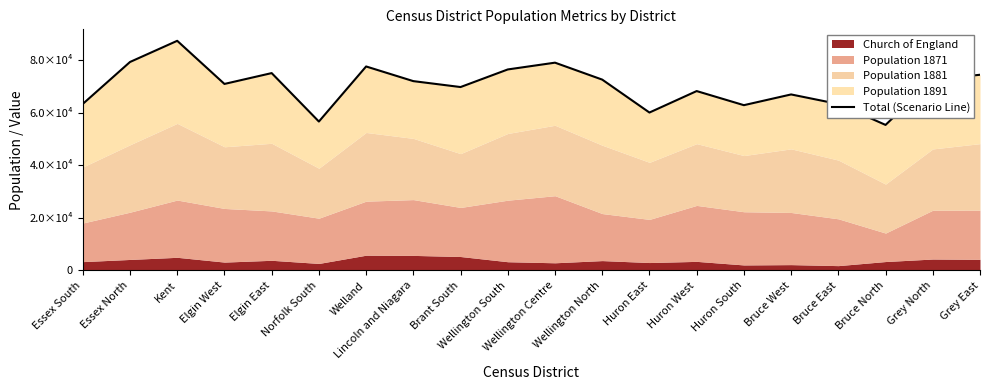

Which has a higher value, Grey North or Huron East?

Grey North